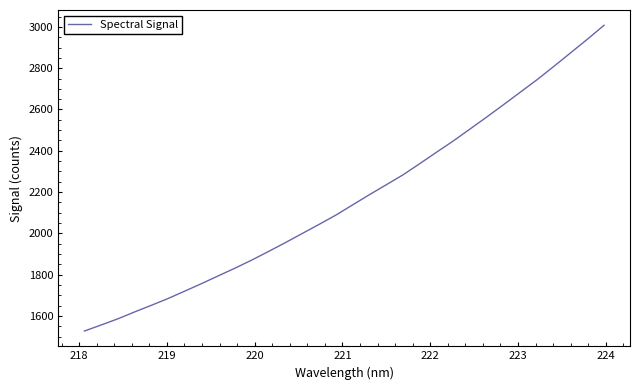

What is the difference between the maximum and minimum values?

1480.3